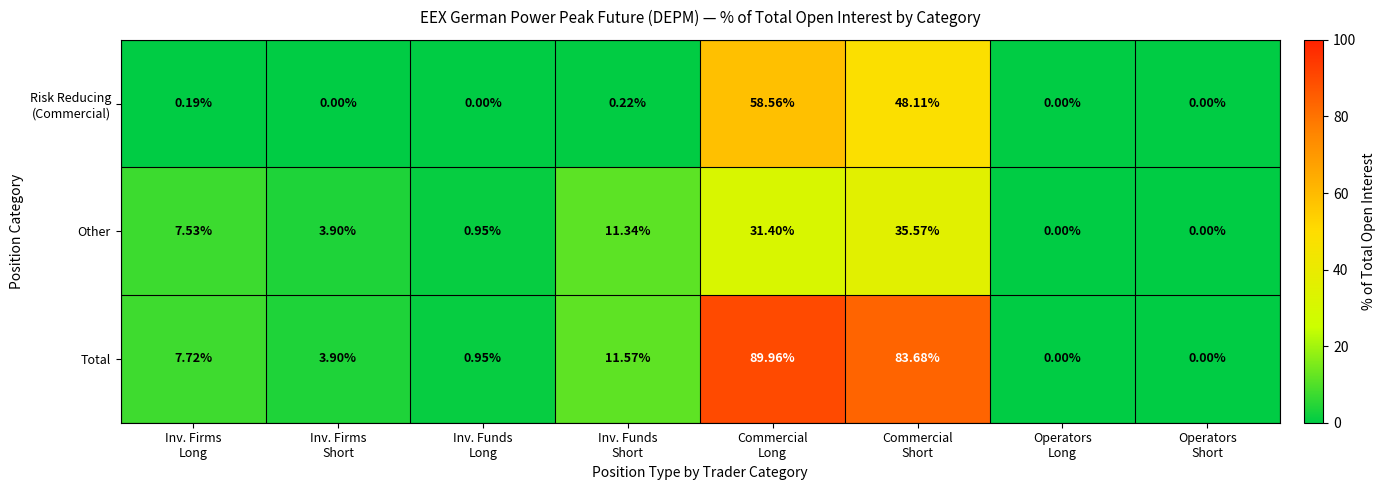

Which series has the largest range (max minus min)?

Total